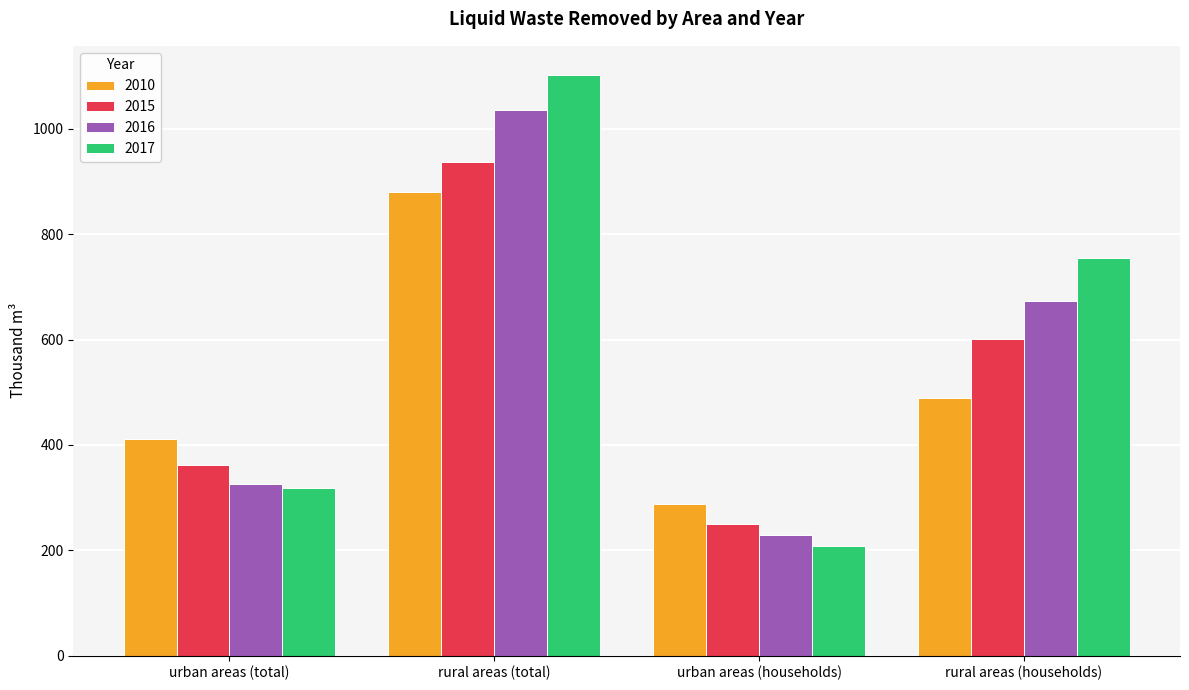

The 2016 series shows 564.6 at urban areas (total). True or false?

False